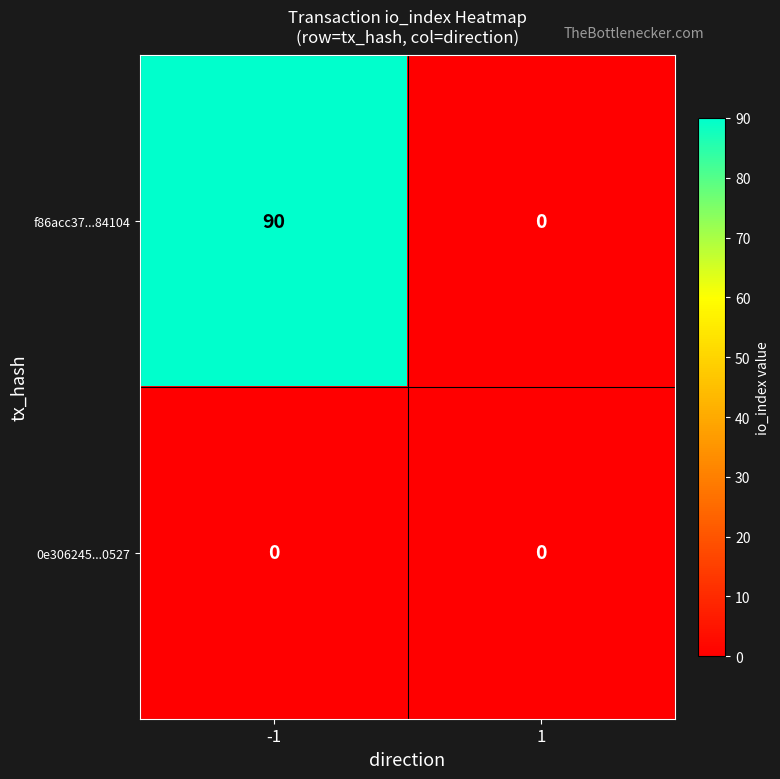

Which series has the largest total across all categories?

f86acc37...84104